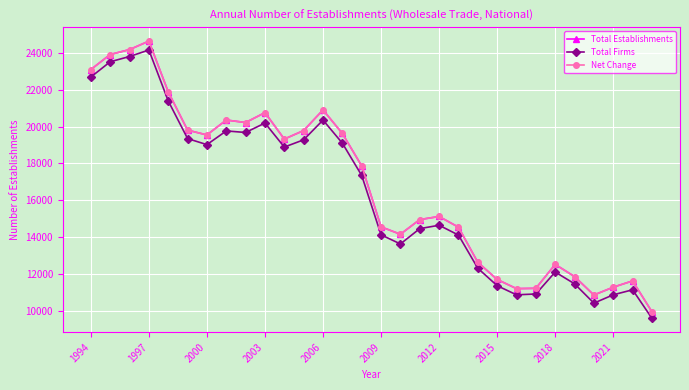

What is the value of the Total Firms point at the 30th from the left?

9621